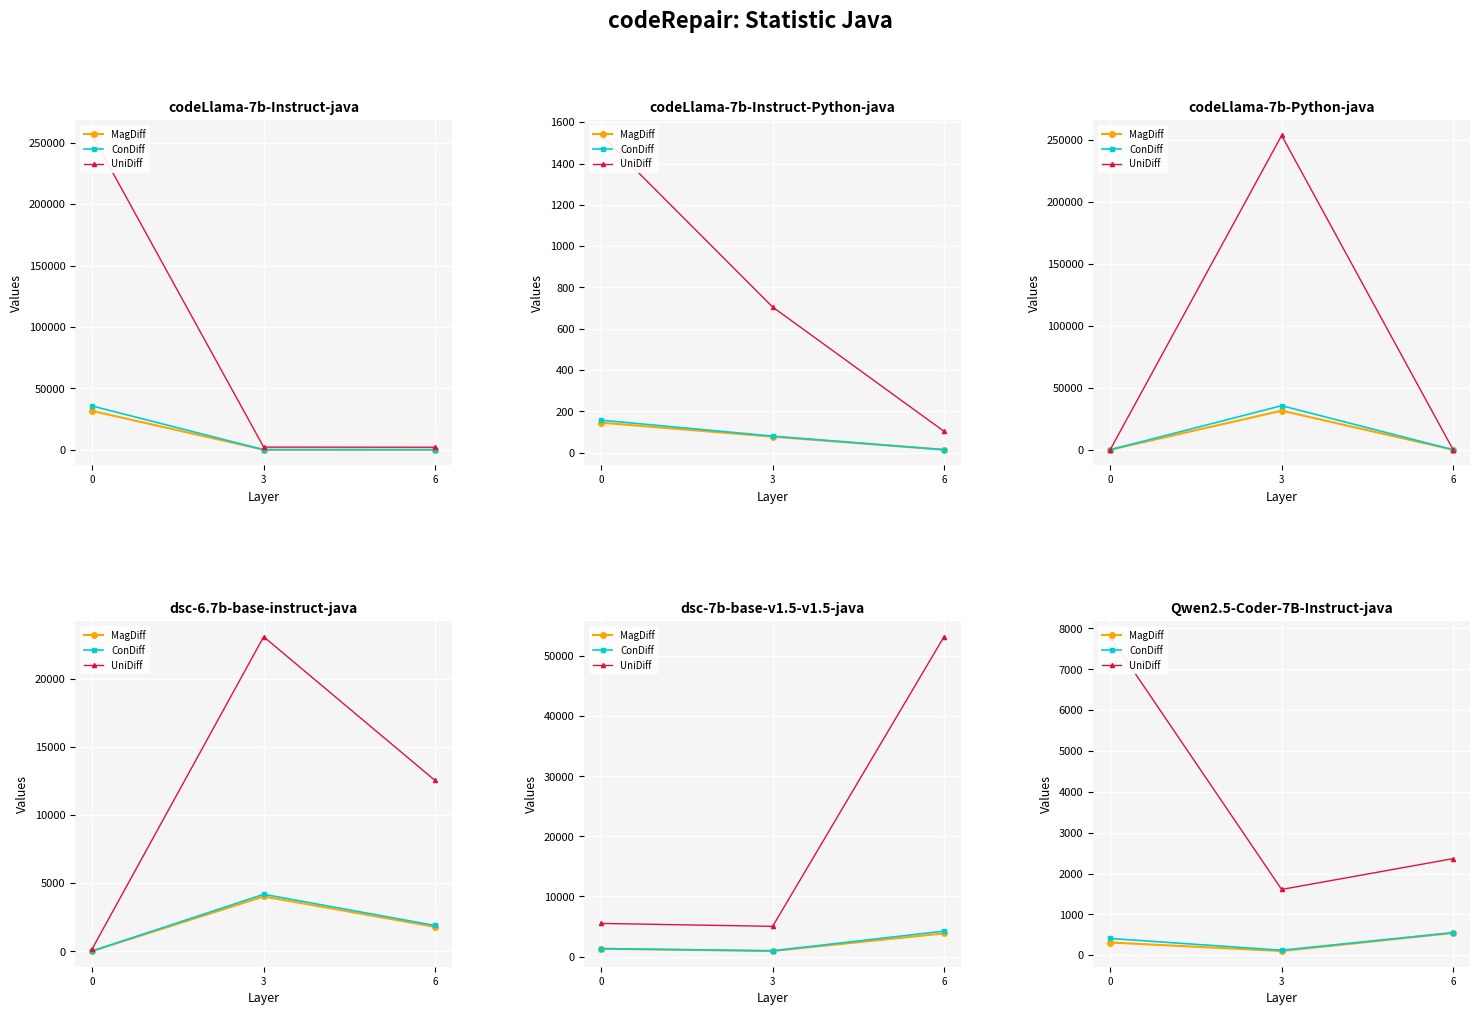

How many data points in MagDiff are less than 311?

1